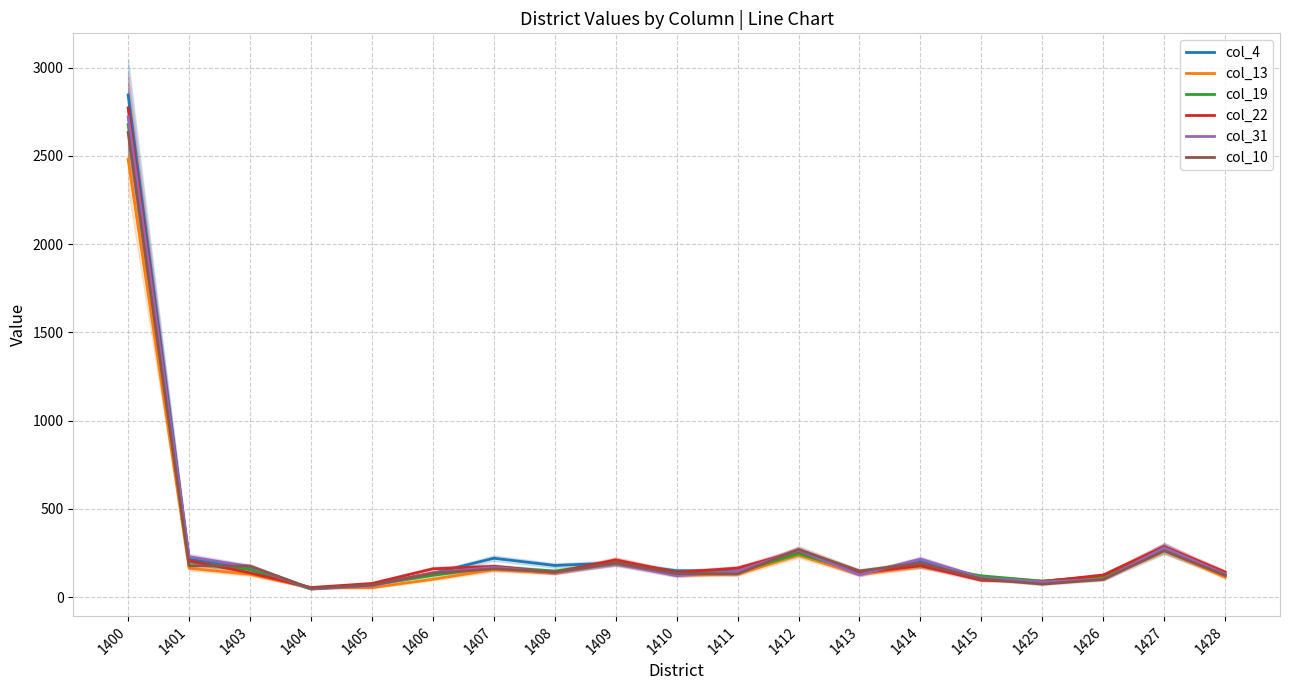

What is the value of the col_22 point at the 2nd from the left?

206